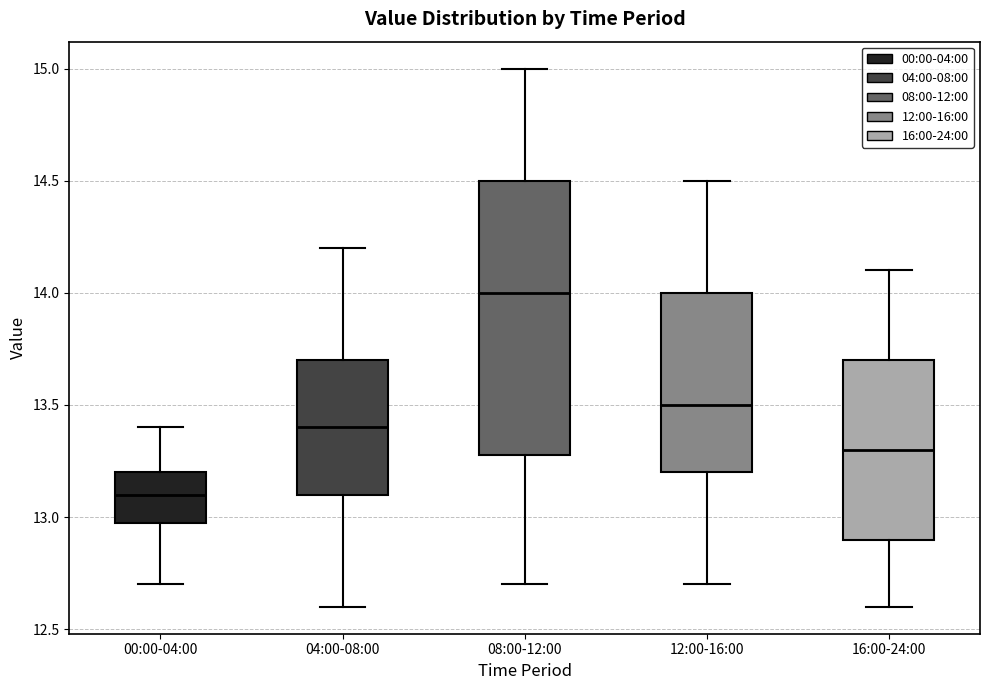

Reading left to right, read every box against the y-axis: the position of its median line, the range the box covers, and the ends of its whiskers. The values are not printed on the chart, so give them approximately, as read against the axis.

00:00-04:00: median 13.1, box 13.0 to 13.2, whiskers 12.7 to 13.4
04:00-08:00: median 13.4, box 13.1 to 13.7, whiskers 12.6 to 14.2
08:00-12:00: median 14.0, box 13.3 to 14.5, whiskers 12.7 to 15.0
12:00-16:00: median 13.5, box 13.2 to 14.0, whiskers 12.7 to 14.5
16:00-24:00: median 13.3, box 12.9 to 13.7, whiskers 12.6 to 14.1